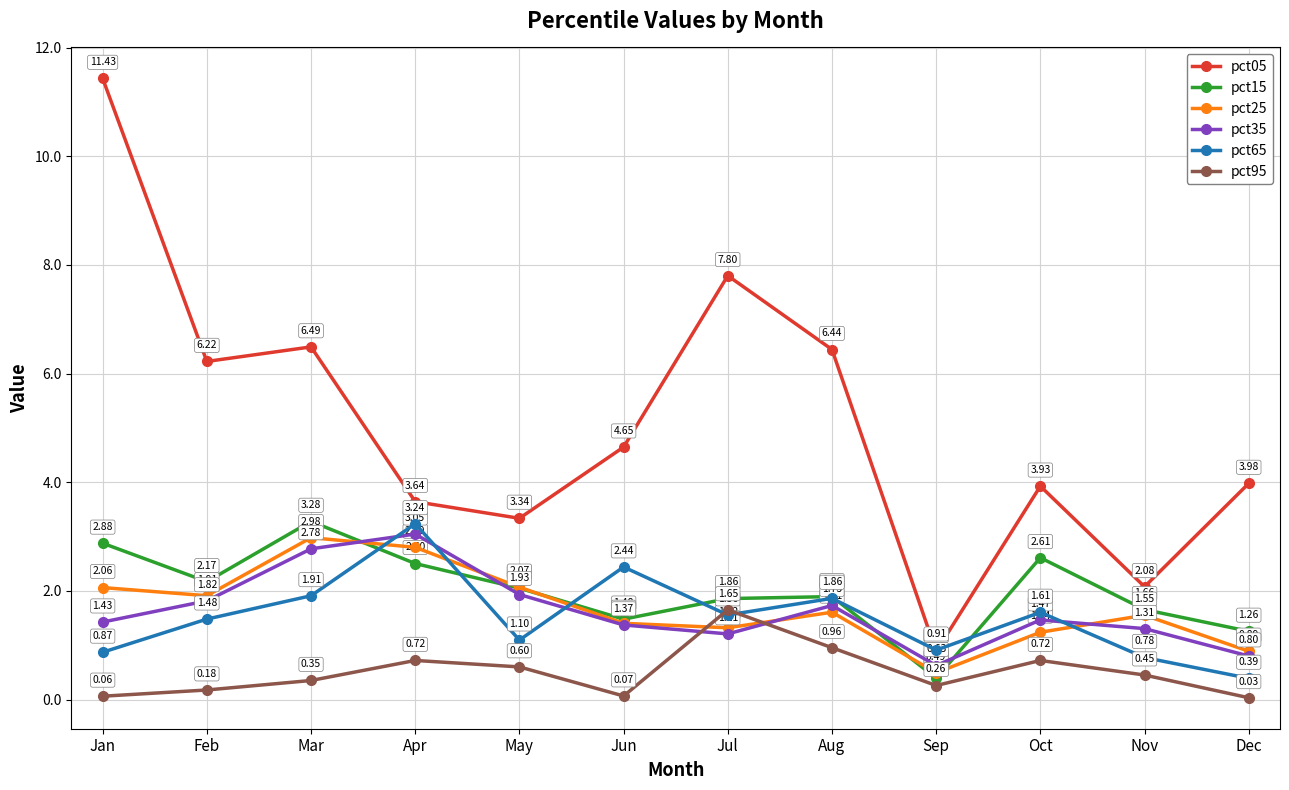

True or false: pct35 and pct05 cross at least once.

False